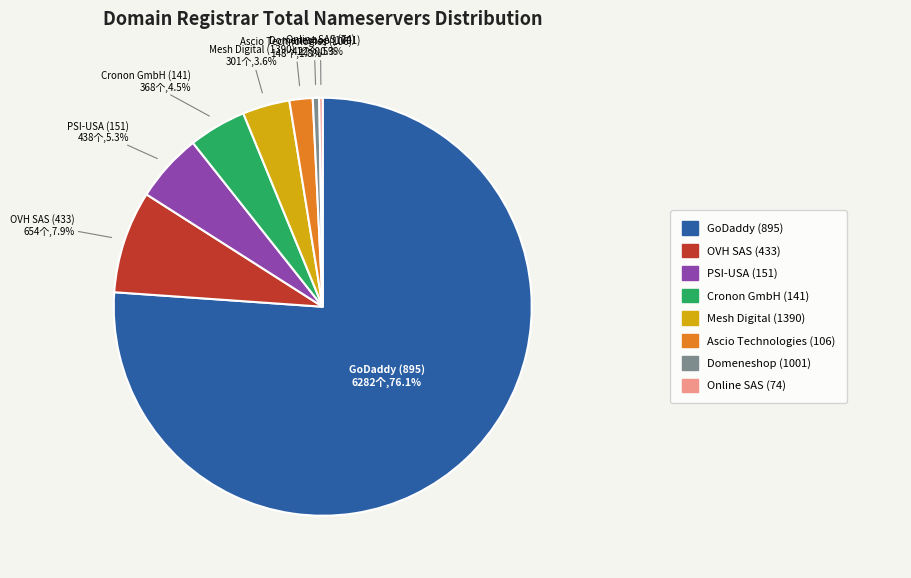

Is there any slice that represents more than half of the pie?

Yes